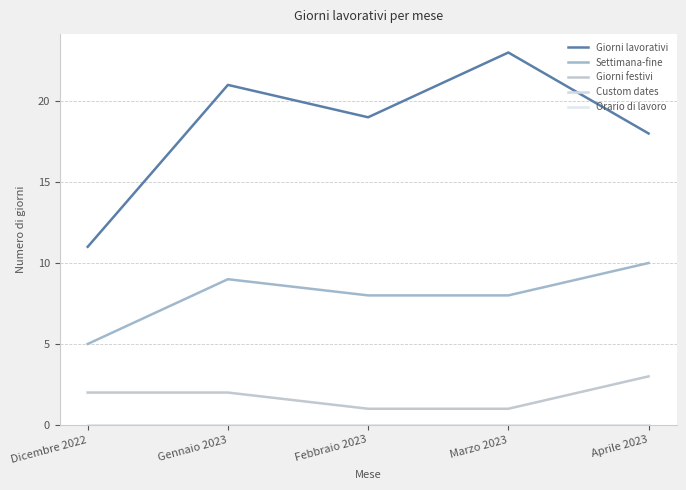

List the series in order of their peak value, lowest first.

Custom dates, Orario di lavoro, Giorni festivi, Settimana-fine, Giorni lavorativi